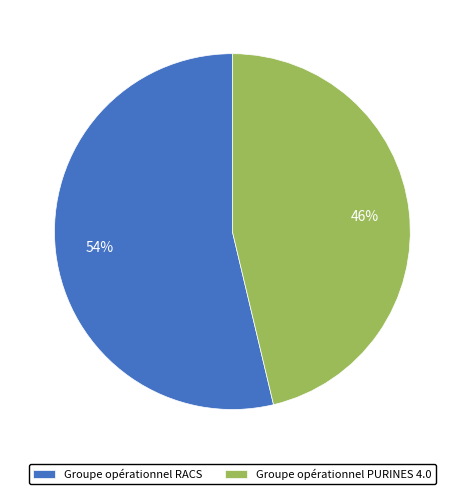

Does any single category account for the majority?

Yes